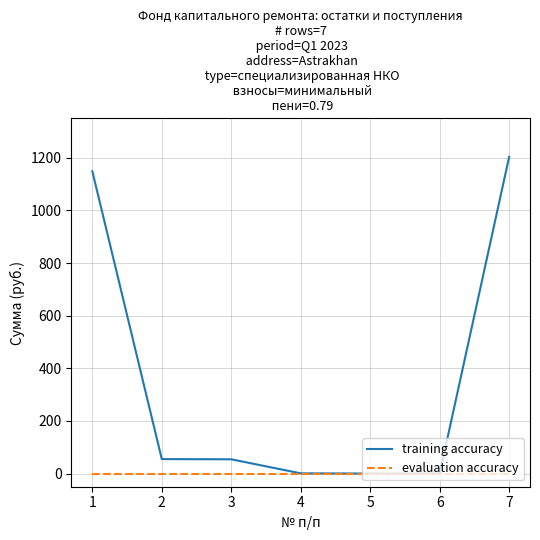

At which category is the sum across all series the highest?

7